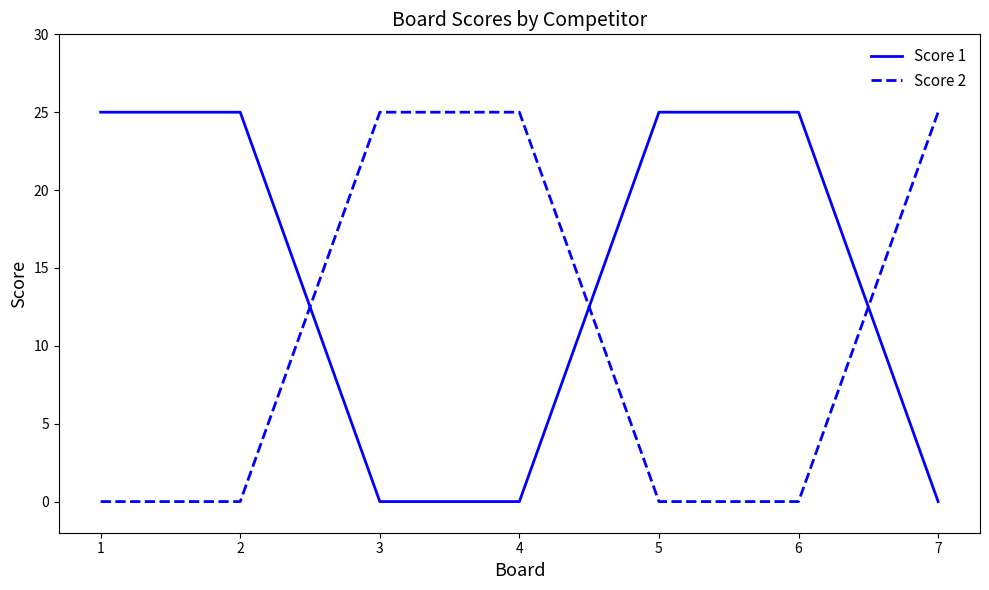

At how many categories does at least one series exceed 17?

7